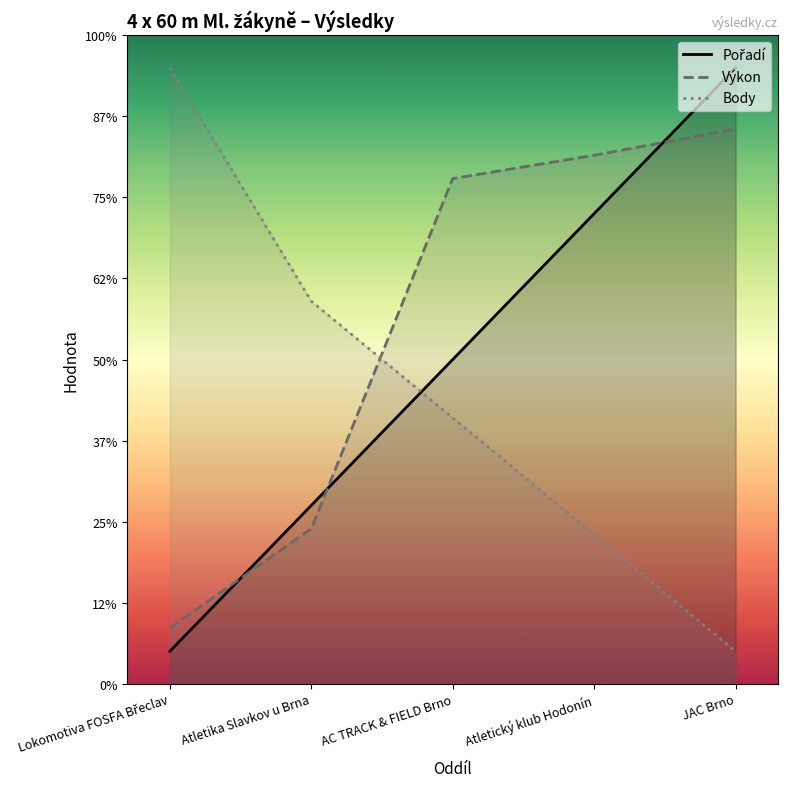

How many lines are shown in the chart?

3